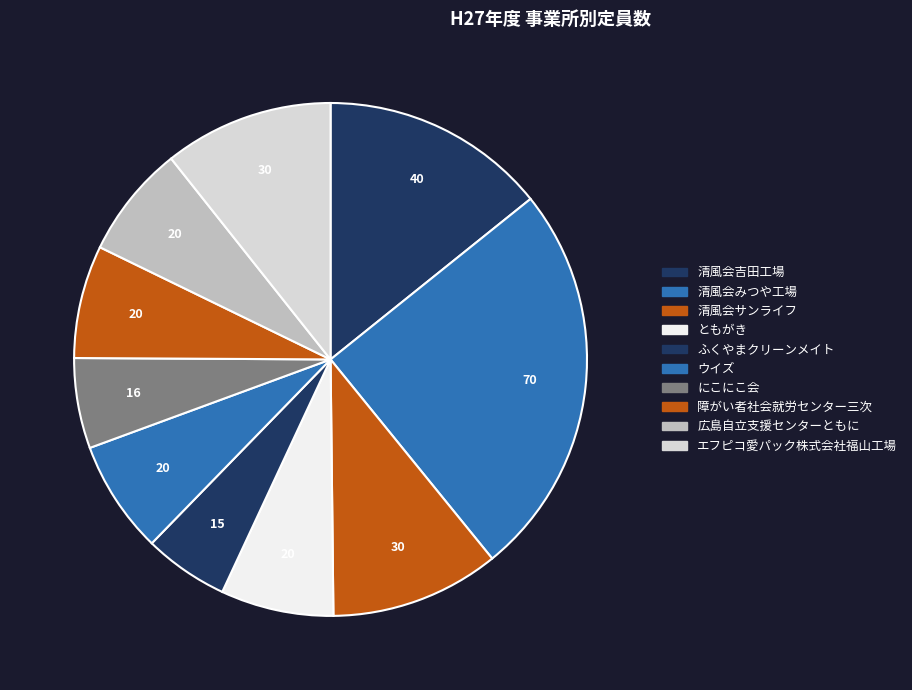

True or false: エフピコ愛パック株式会社福山工場 accounts for 11% of the total.

True